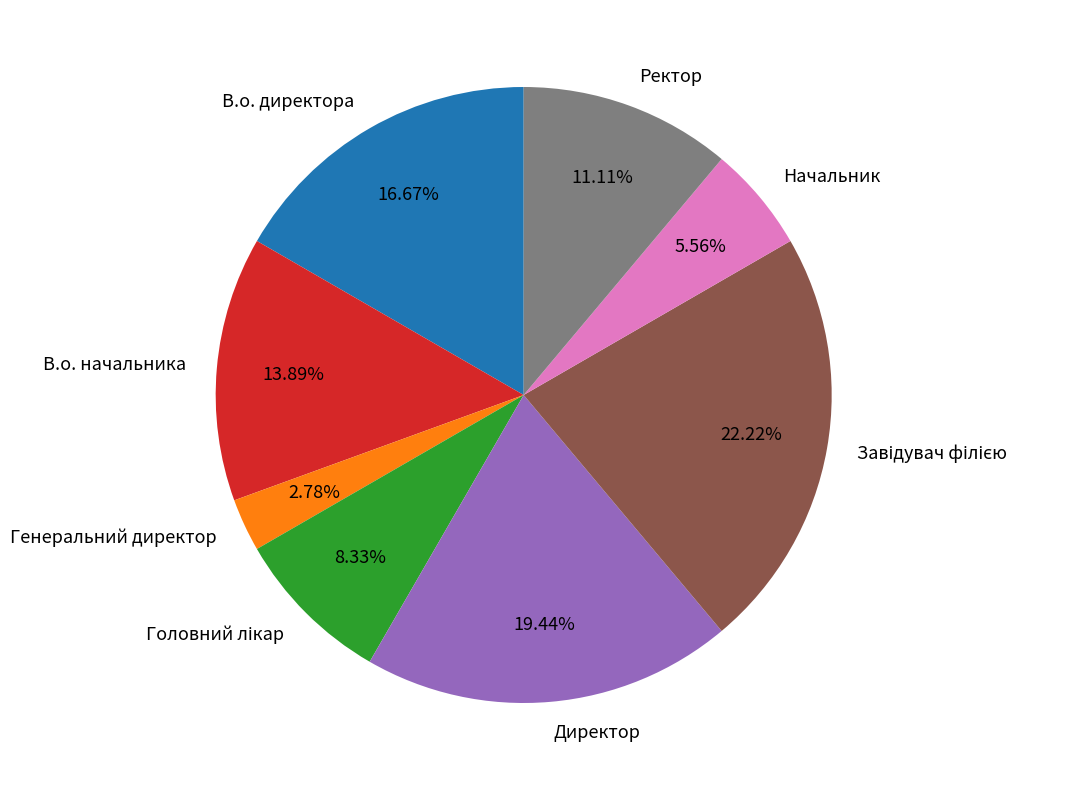

How many slices are in this pie chart?

8